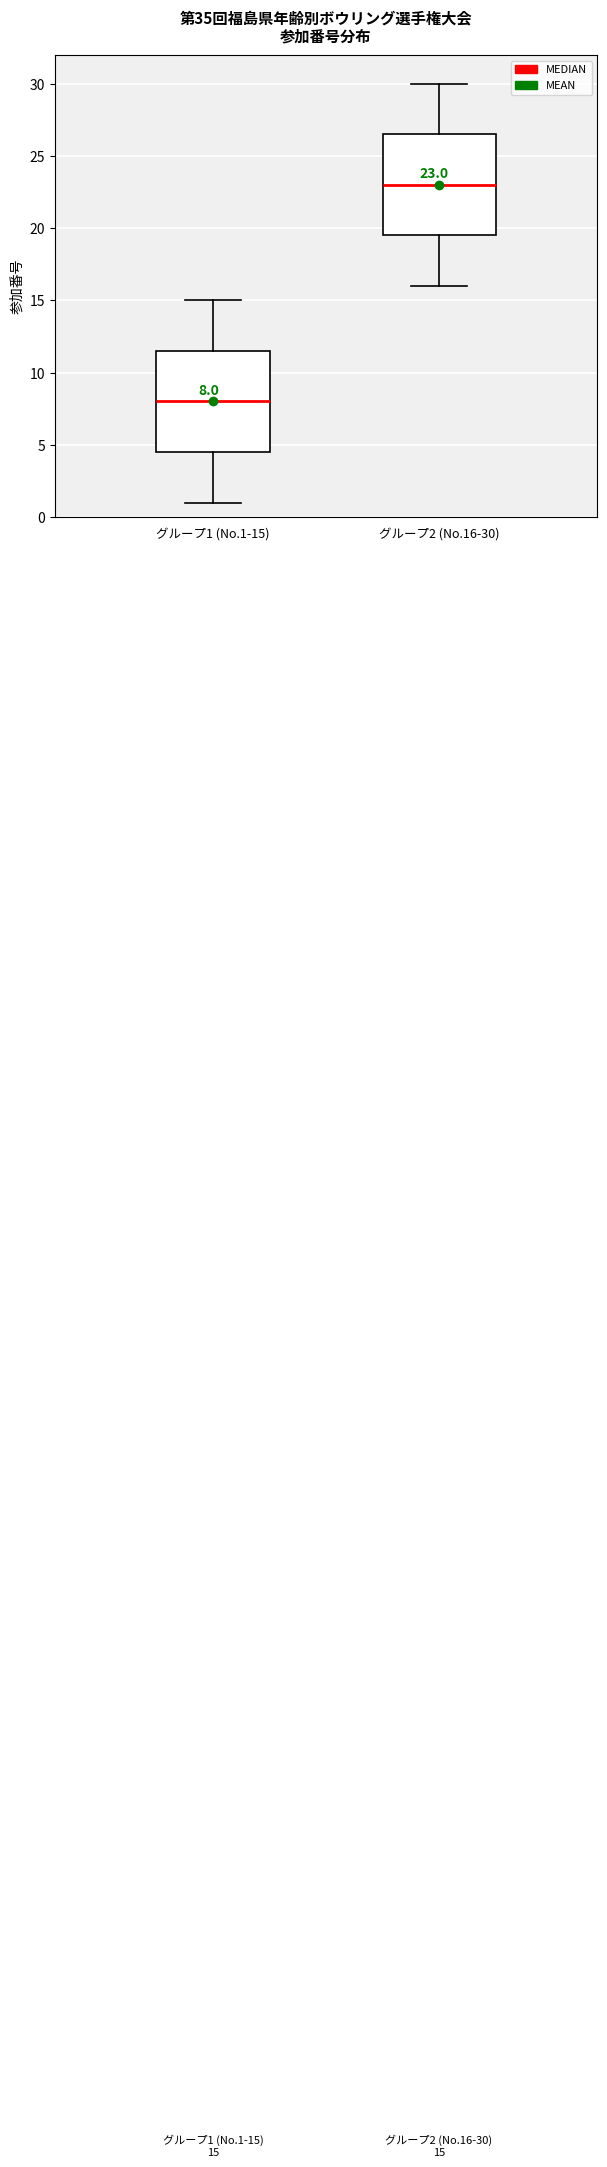

Which box's median line is the highest?

グループ2 (No.16-30)